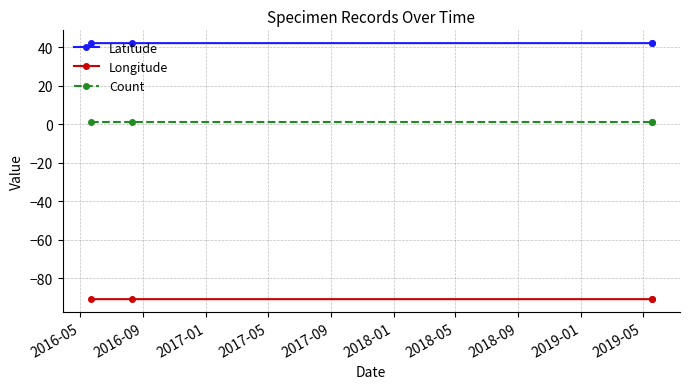

Which series changed the most between 2017-01 and 2017-05?

Latitude